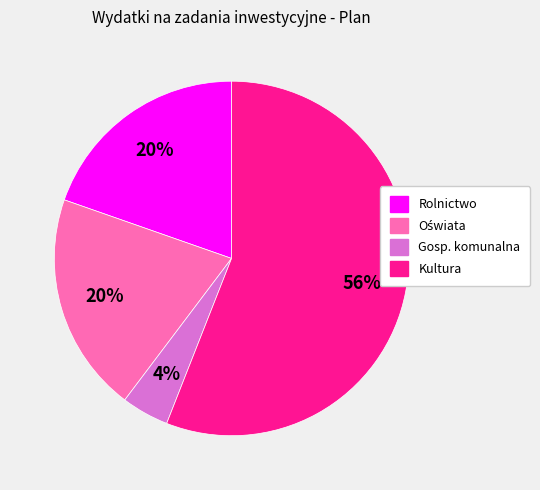

Does any single category account for the majority?

Yes